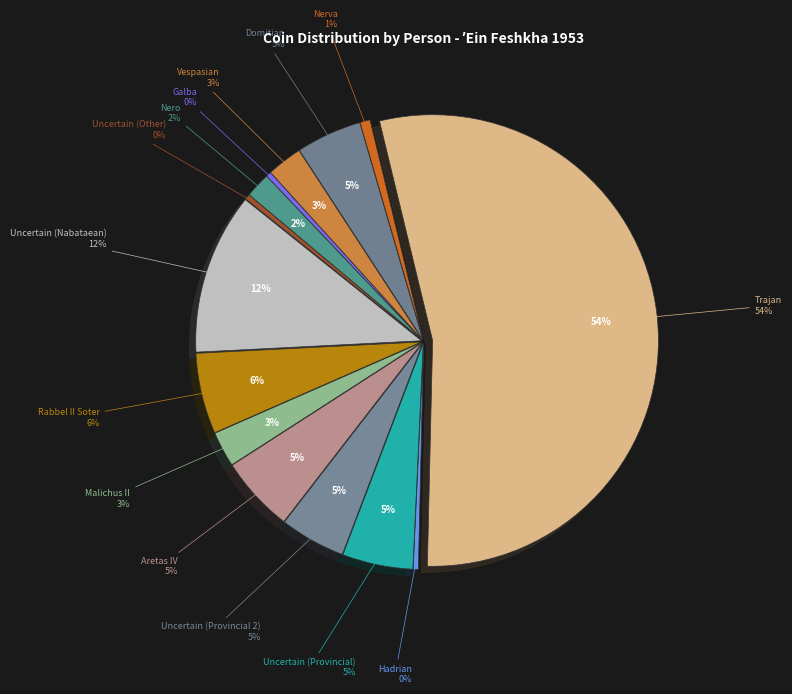

What percentage is NOT represented by Uncertain (Other)?

99.6%